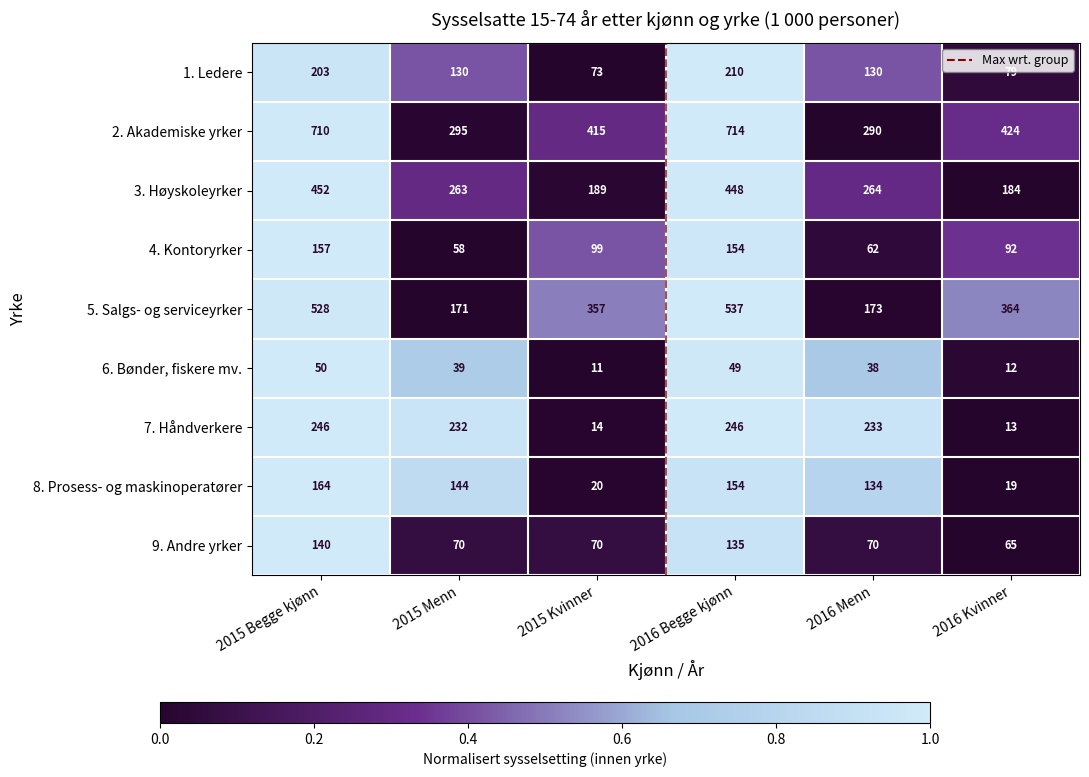

True or false: 2. Akademiske yrker has a value of 722 at 2015 Kvinner.

False